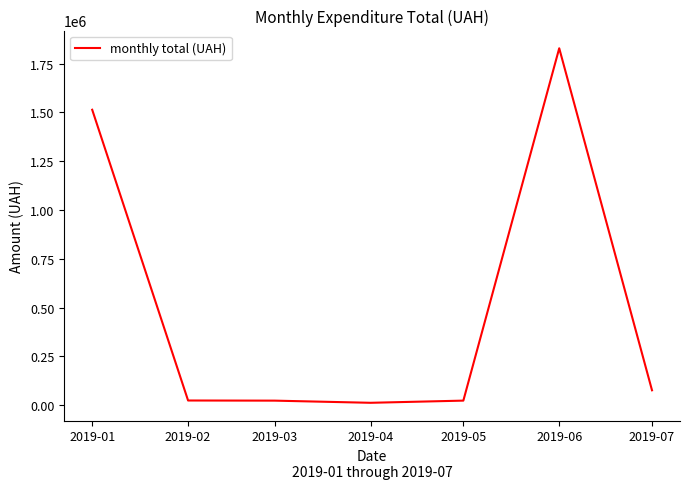

Between 2019-07 and 2019-05, which is larger?

2019-07